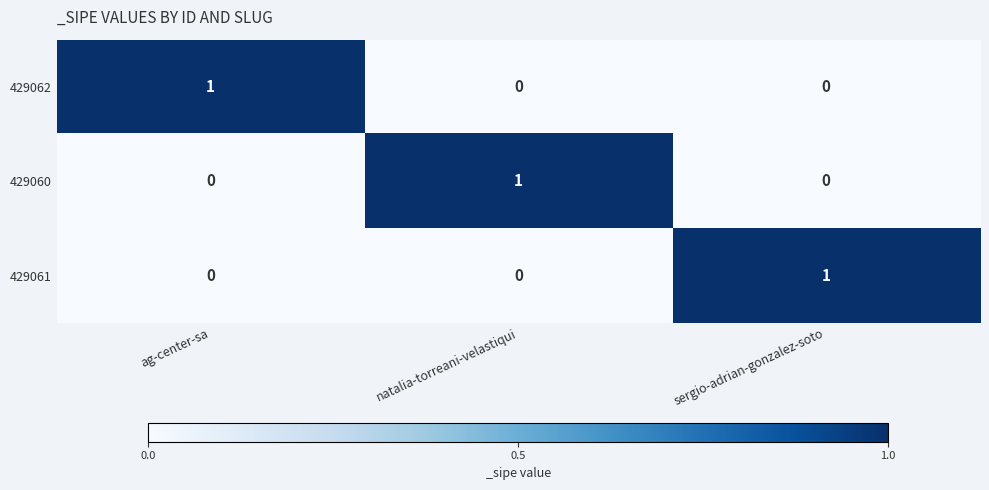

The 429062 series shows -1 at sergio-adrian-gonzalez-soto. True or false?

False